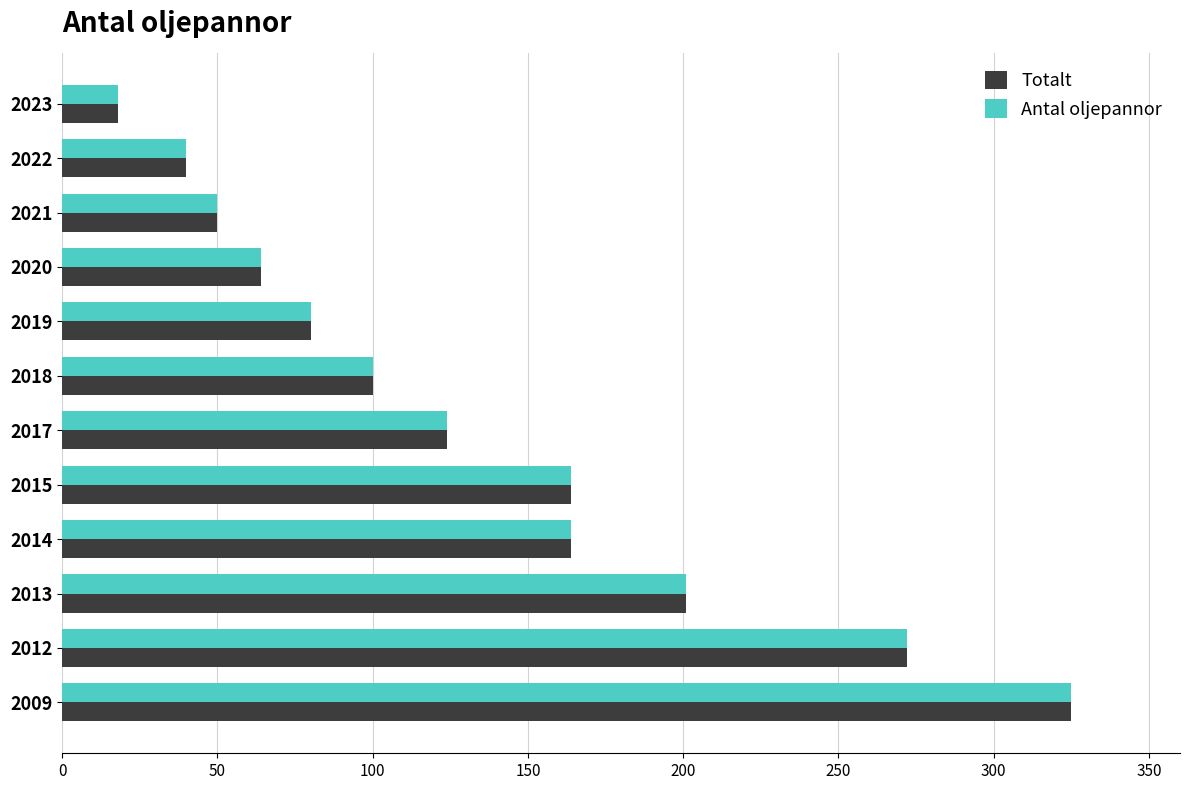

The Antal oljepannor series shows 272 at 2012. True or false?

True